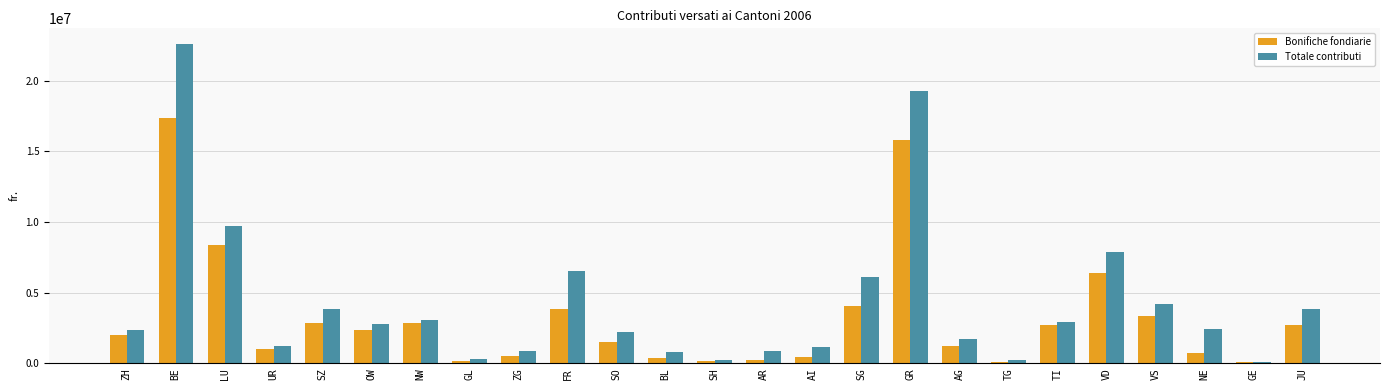

At GR, list the series in order from smallest to largest.

Bonifiche fondiarie, Totale contributi